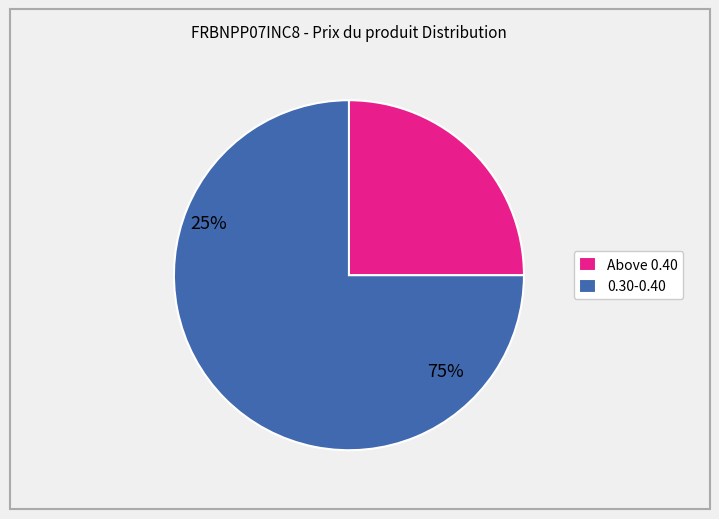

Count the number of slices in the pie.

2